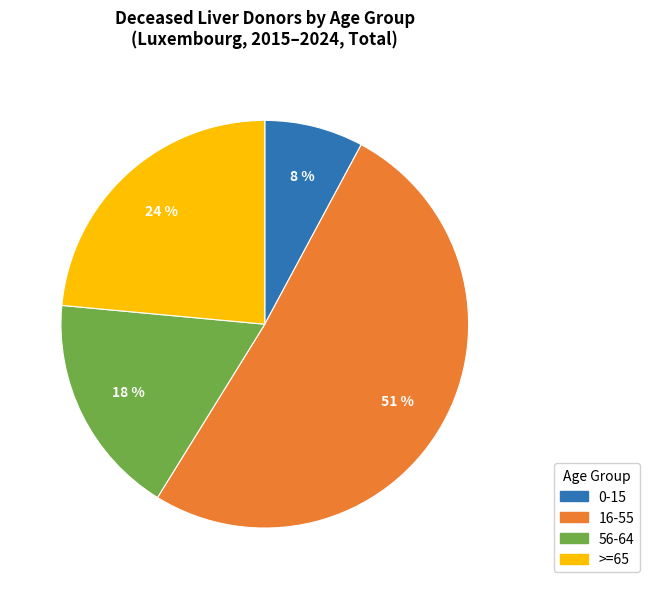

Which slice is the smallest?

0-15